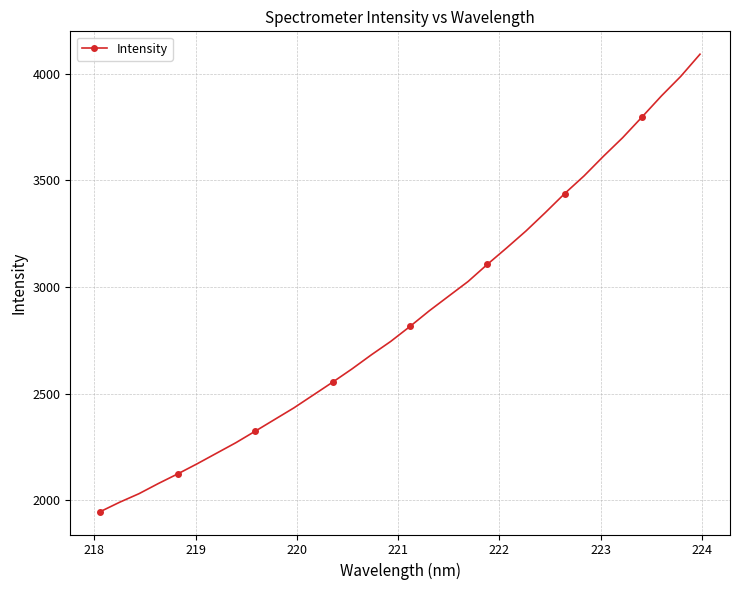

How many categories are shown in the chart?

32